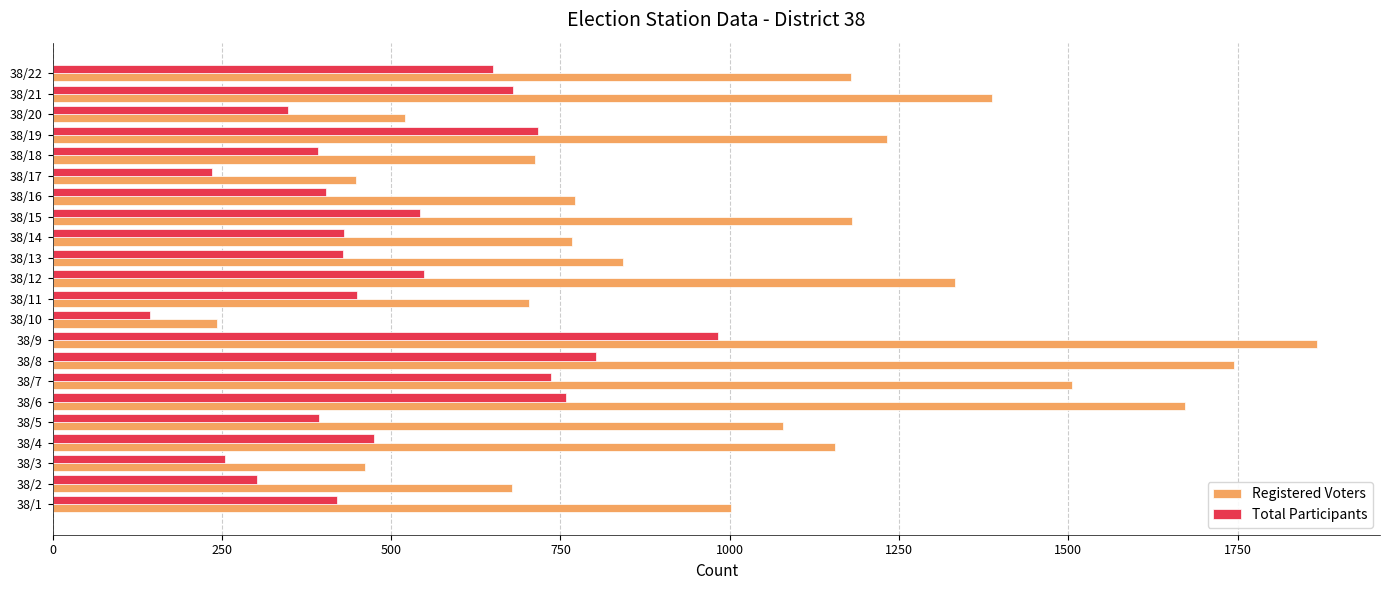

What is the difference between the Registered Voters values at 38/5 and 38/16?

307